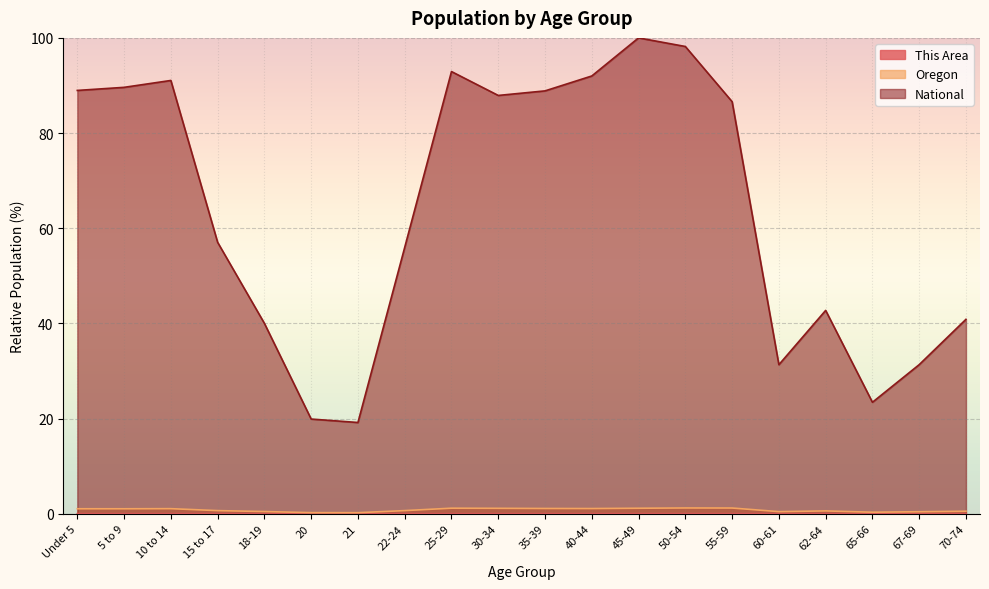

What is the maximum value shown in the chart?

100.0